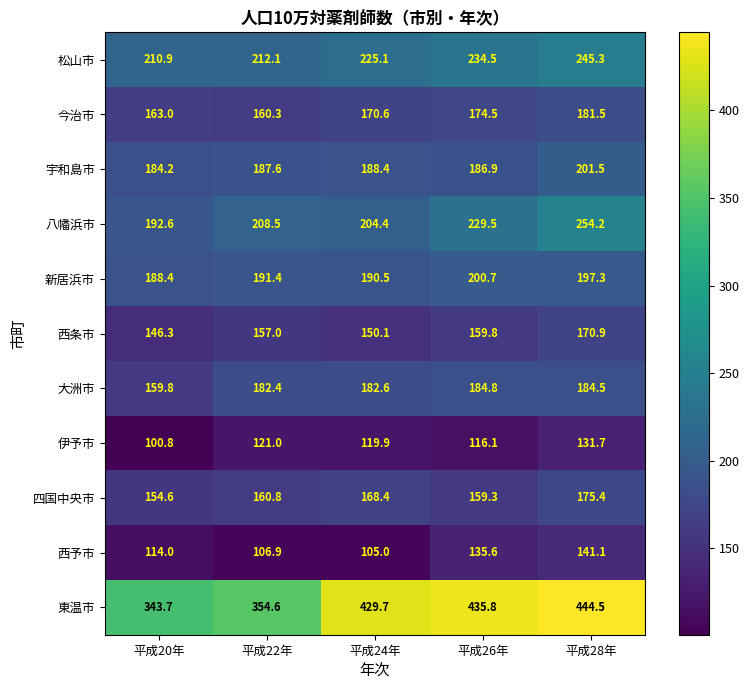

At which label does 西条市 reach its peak?

平成28年